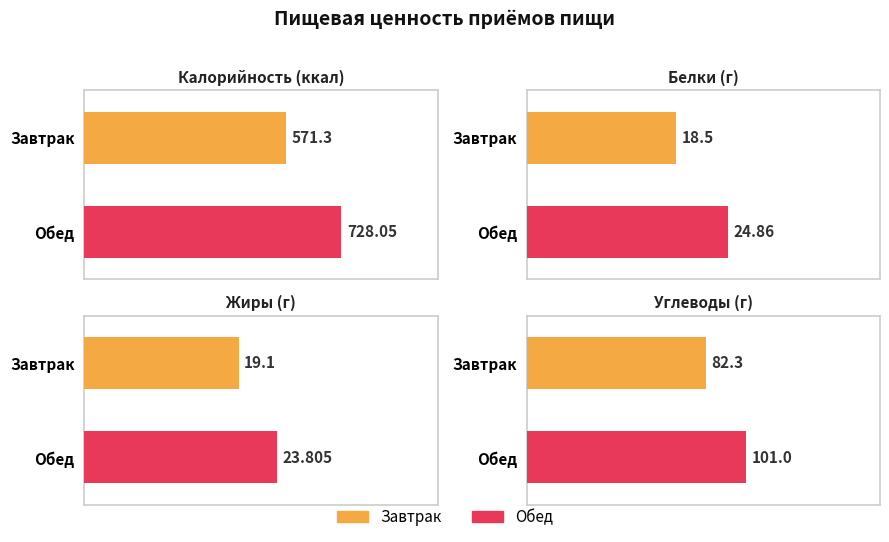

Which category has the lowest value in the Жиры series?

Завтрак